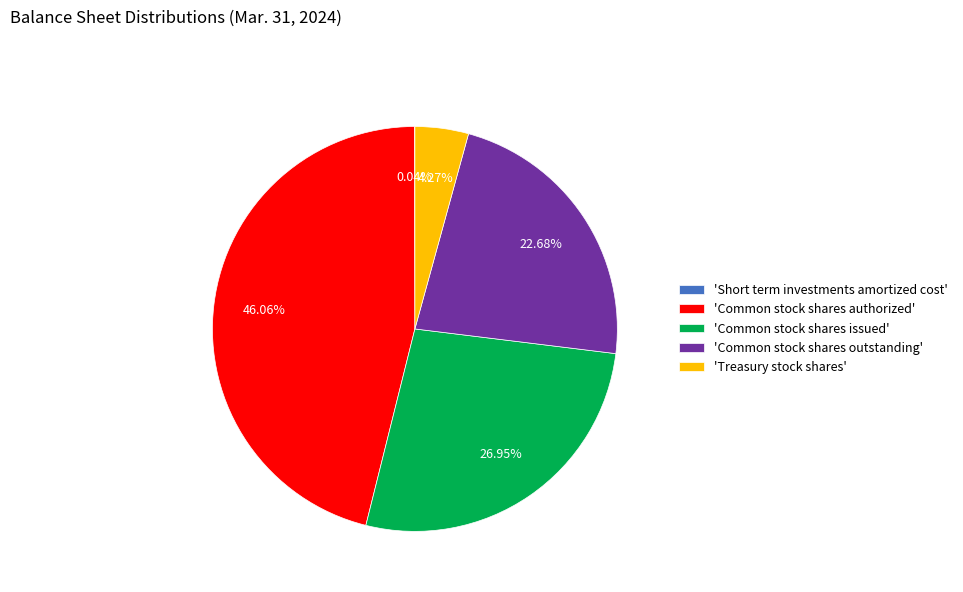

Does any single category account for the majority?

No